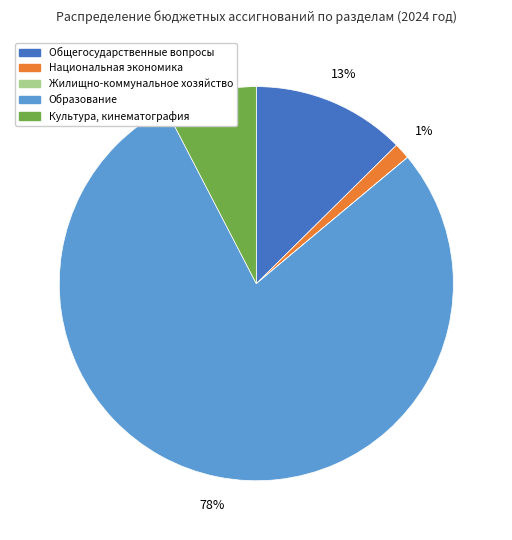

To the nearest percent, what is the average slice percentage?

20%